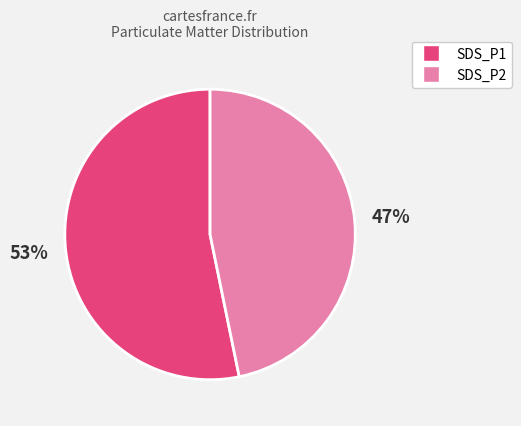

Is there a majority slice in this chart?

Yes